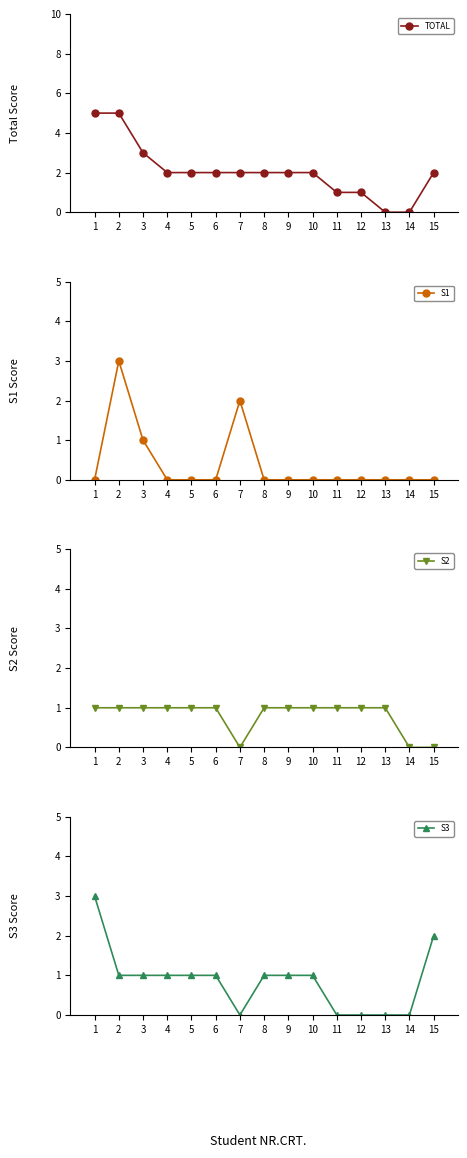

Is the value of S2 at 15 greater than the value of S3 at 6?

No